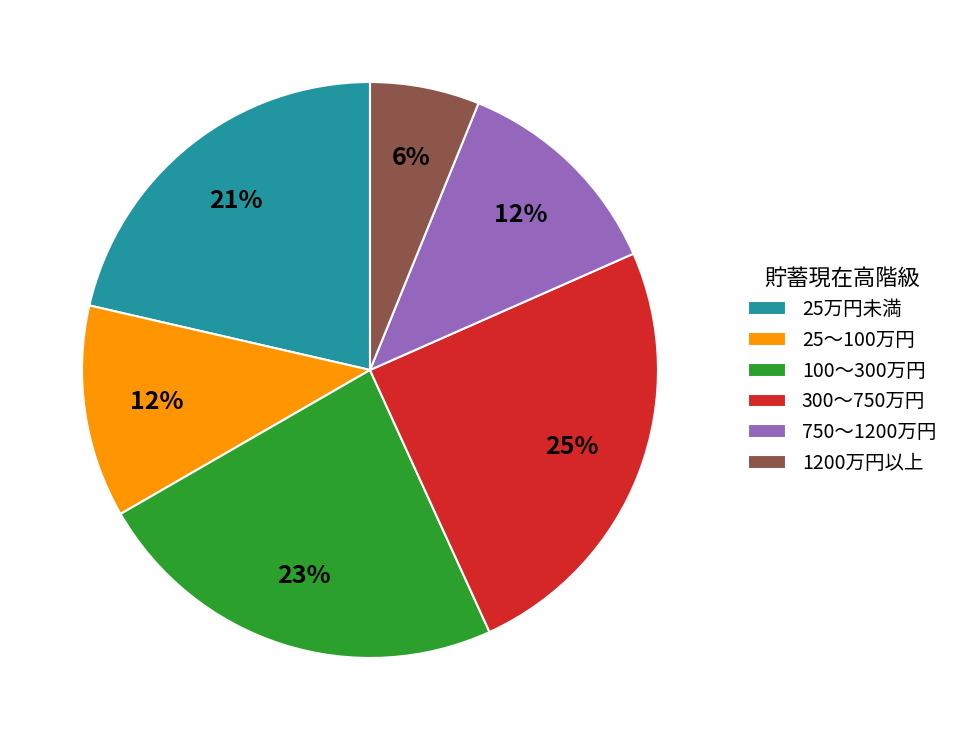

How many slices are in this pie chart?

6